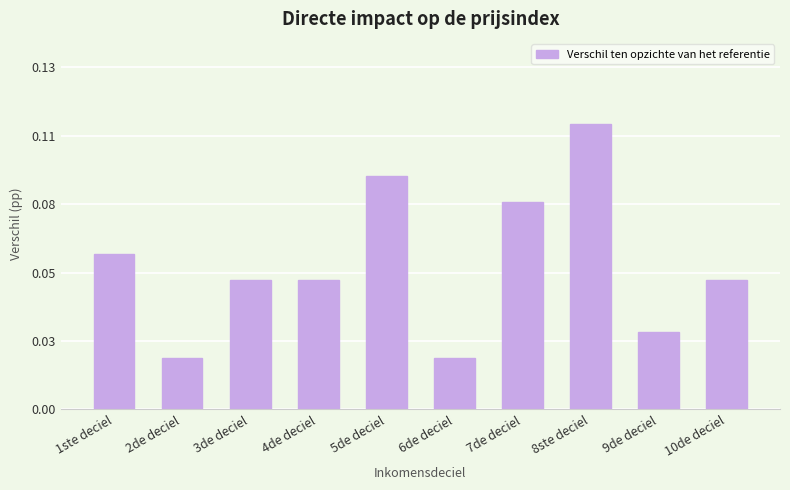

Reading left to right, extract all data points from this chart.

0.1	0.0	0.1	0.1	0.1	0.0	0.1	0.1	0.0	0.1